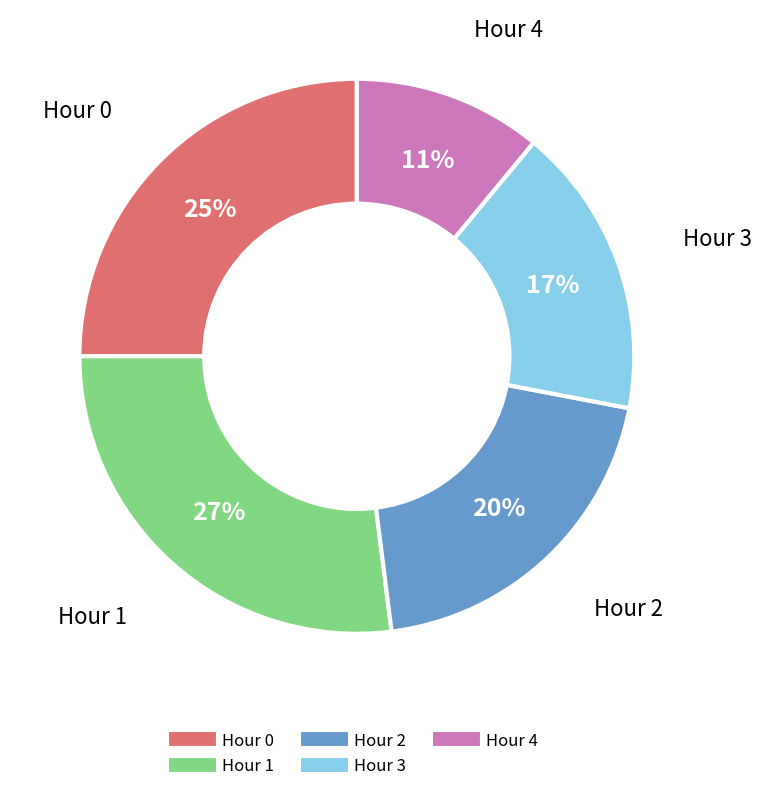

Rank the categories by value from lowest to highest.

Hour 4, Hour 3, Hour 2, Hour 0, Hour 1